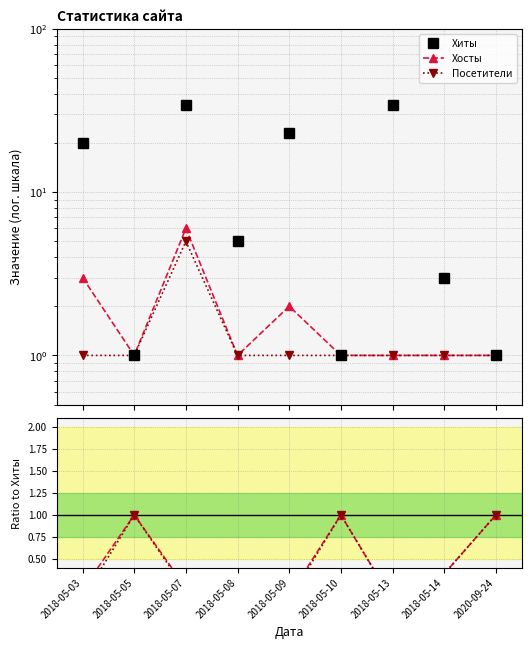

At which category is the sum across all series the highest?

2018-05-07